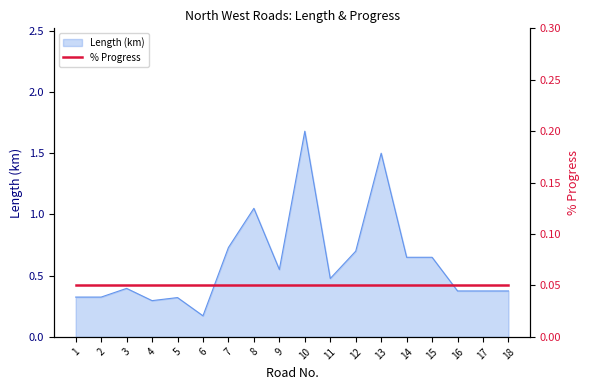

What is the difference between the maximum and minimum values?

1.5